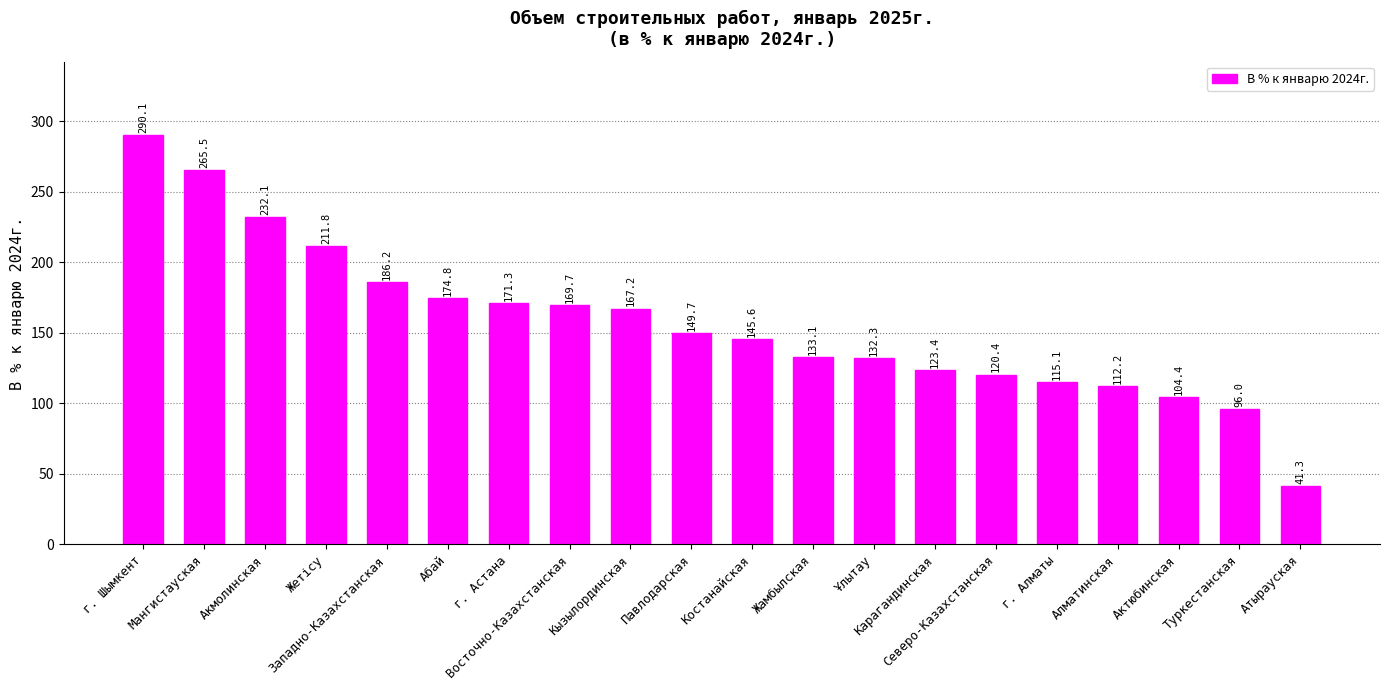

What position from the right is Жетісу?

17